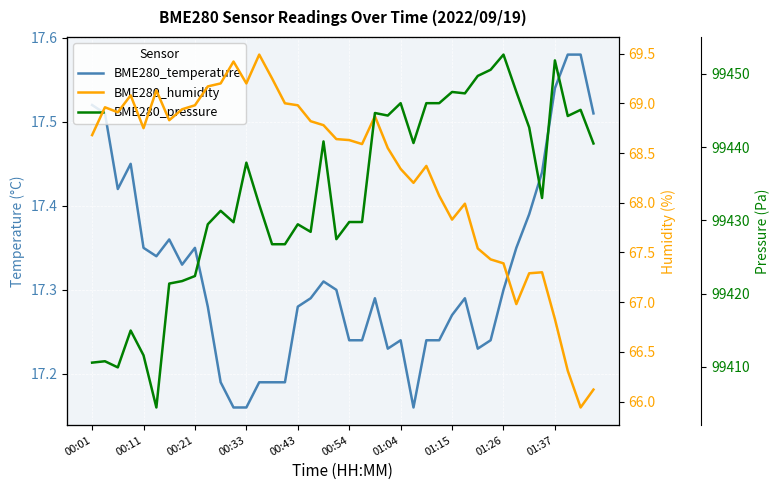

How many interior local valleys does the BME280_temperature series have?

6